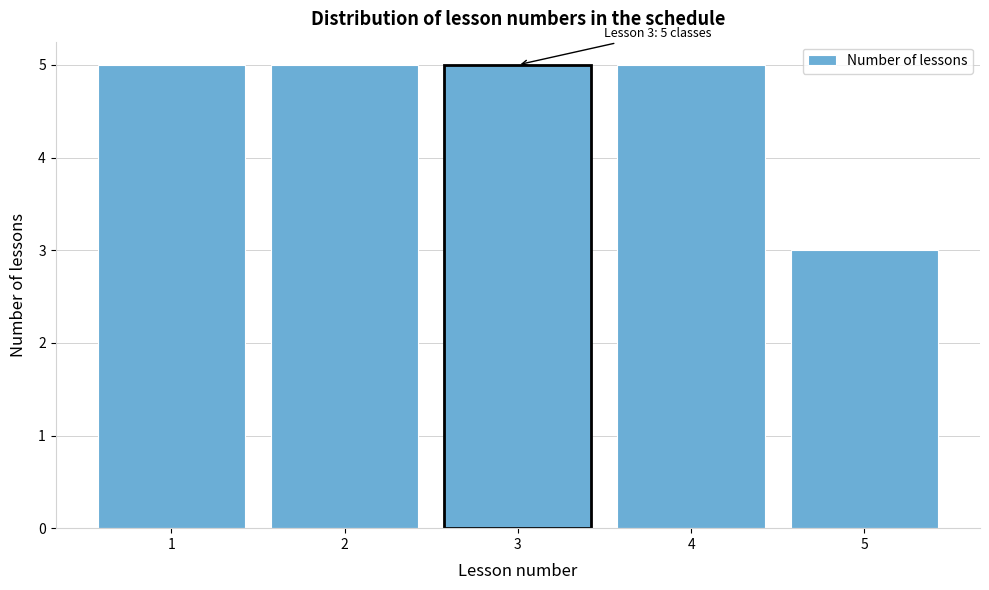

Reading left to right, list all the values displayed in this chart.

5	5	5	5	3